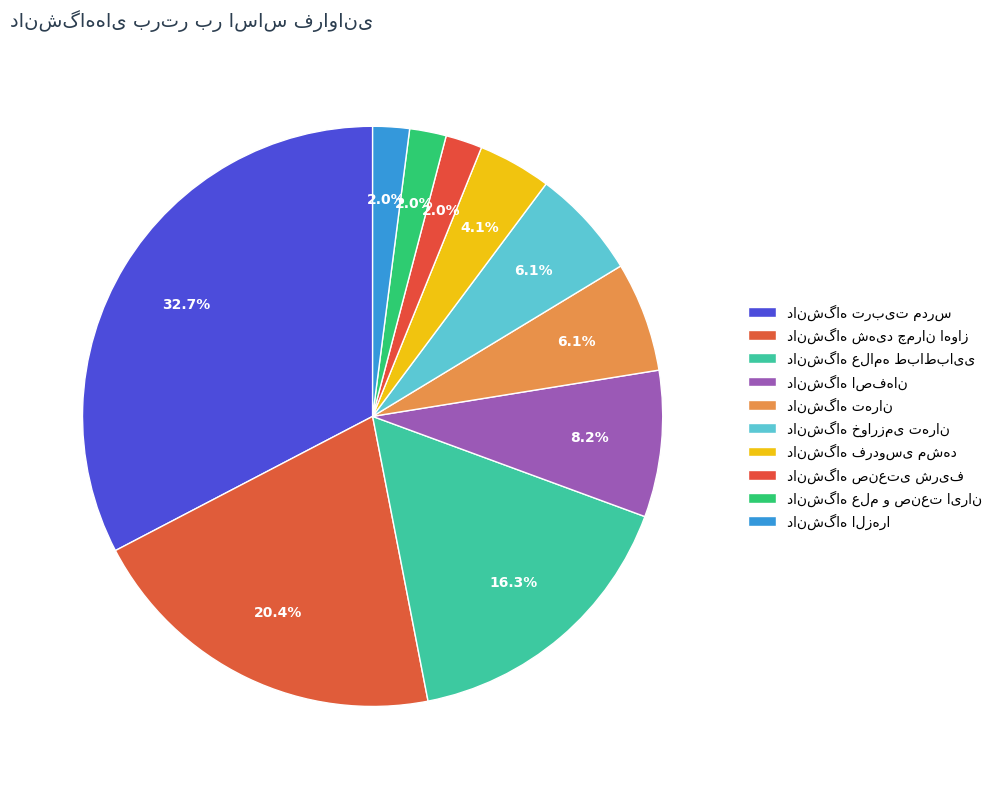

Is دانشگاه فردوسی مشهد the majority of the pie?

No